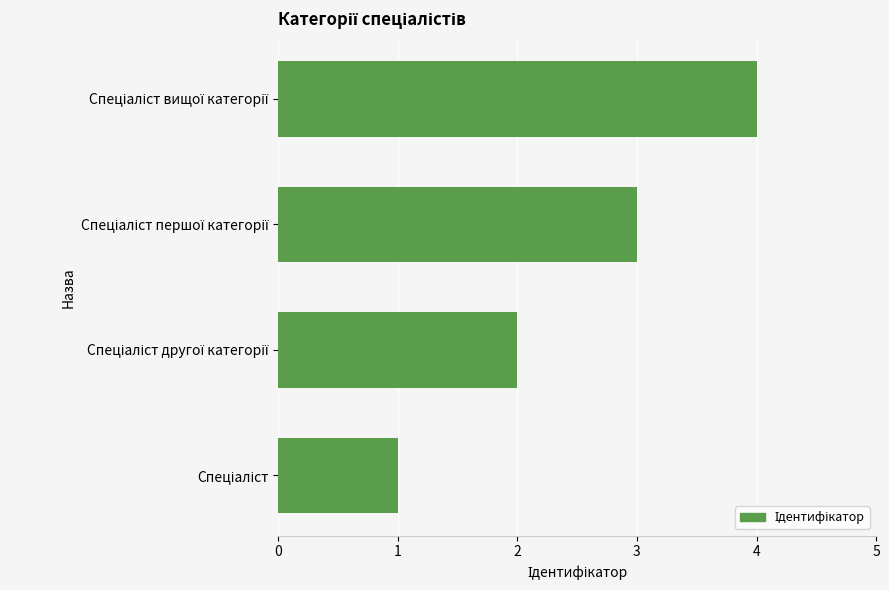

What is the sum of all values?

10